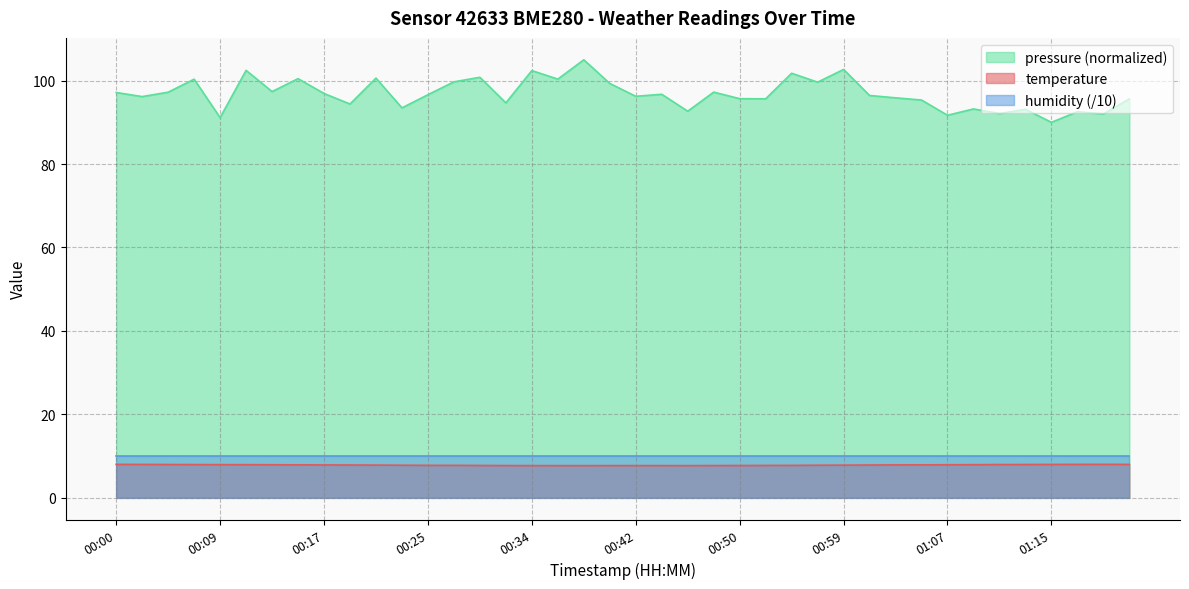

Does the chart display data point markers on the line(s)?

No